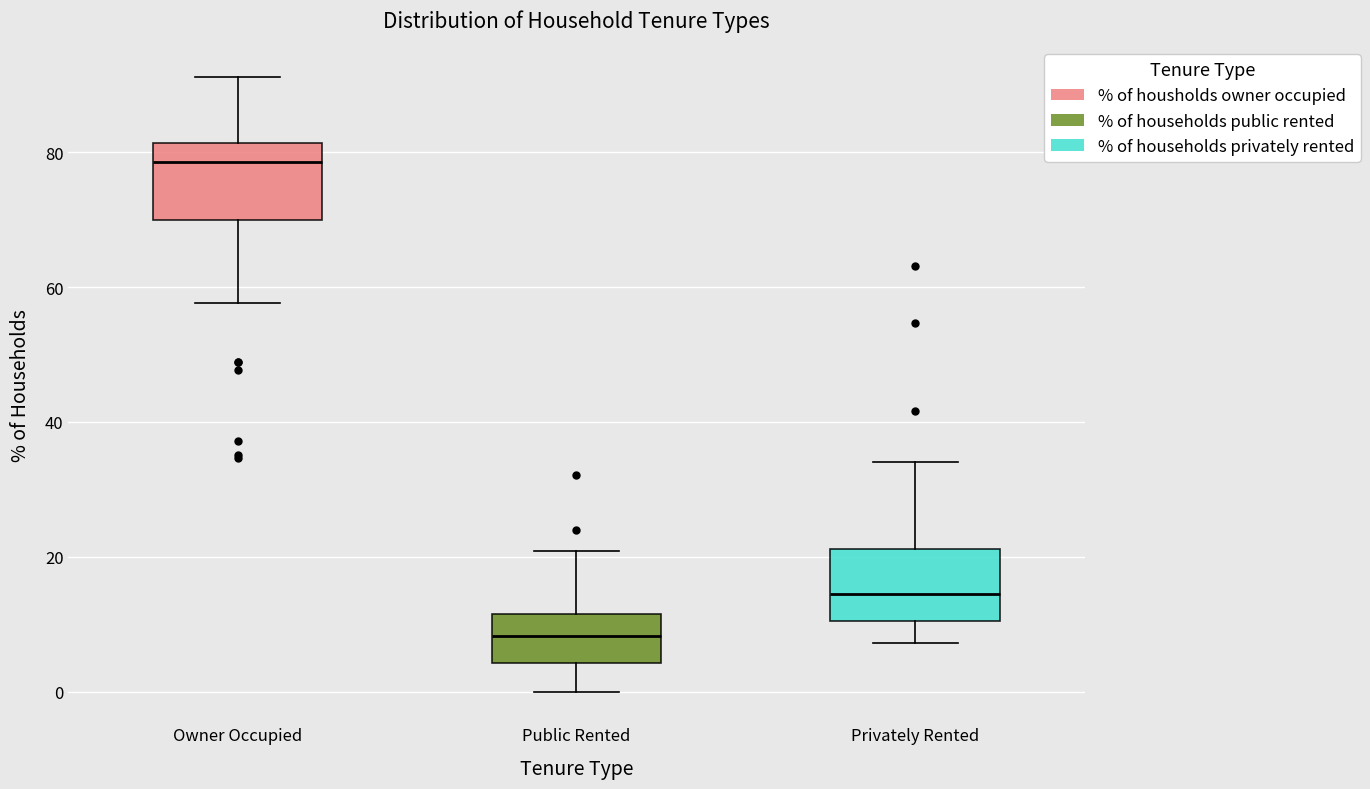

Reading left to right, read every box against the y-axis: the position of its median line, the range the box covers, and the ends of its whiskers. The values are not printed on the chart, so give them approximately, as read against the axis.

Owner Occupied: median 78, box 70 to 82, whiskers 58 to 92
Public Rented: median 8, box 4 to 12, whiskers 0 to 20
Privately Rented: median 14, box 10 to 22, whiskers 8 to 34